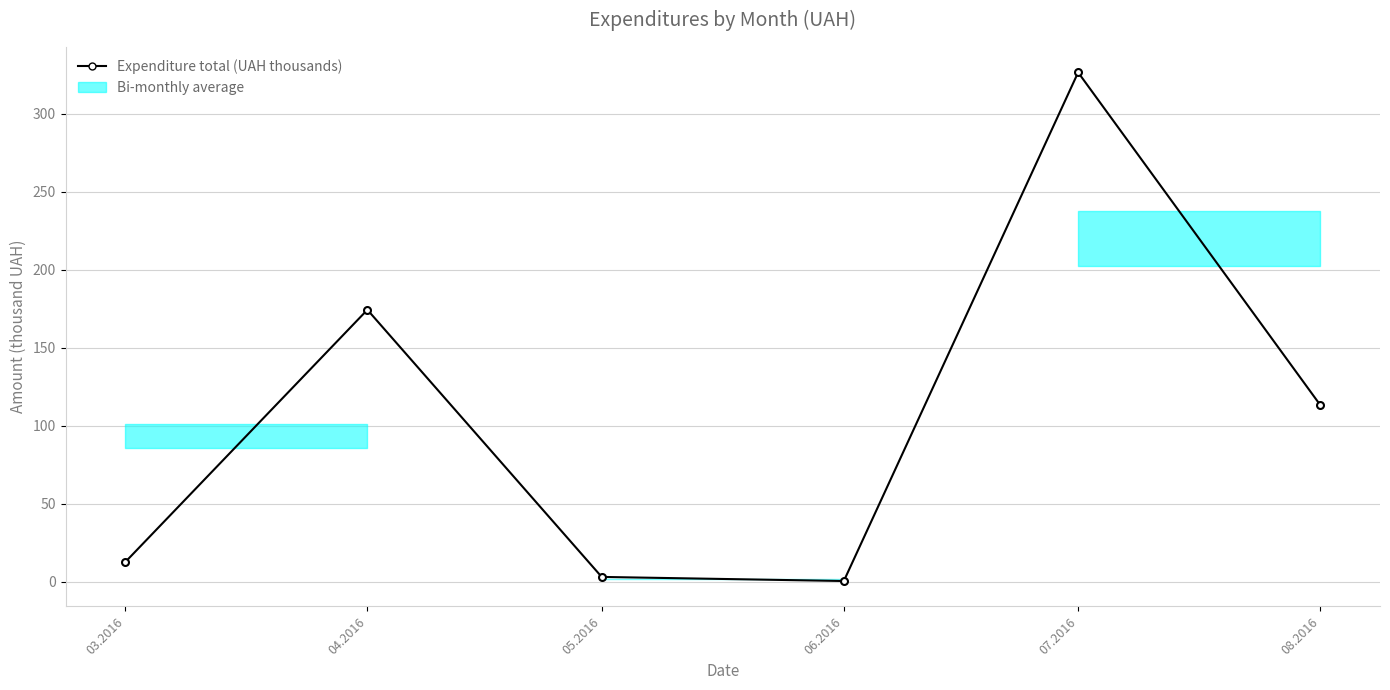

The chart shows a value of 12.7 at 03.2016. True or false?

True